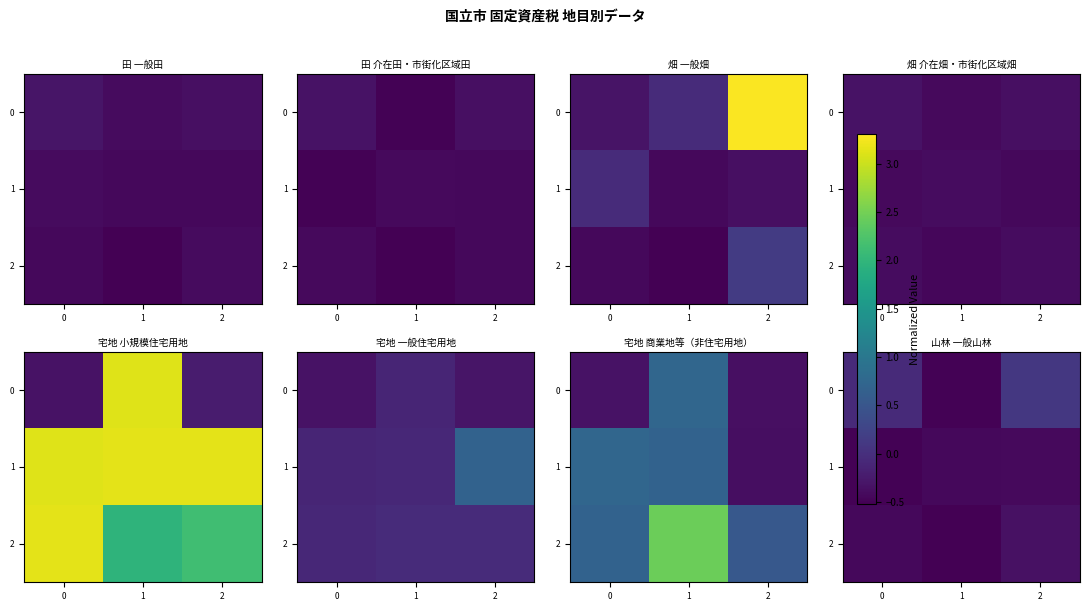

Which category has the lowest value across all series?

1